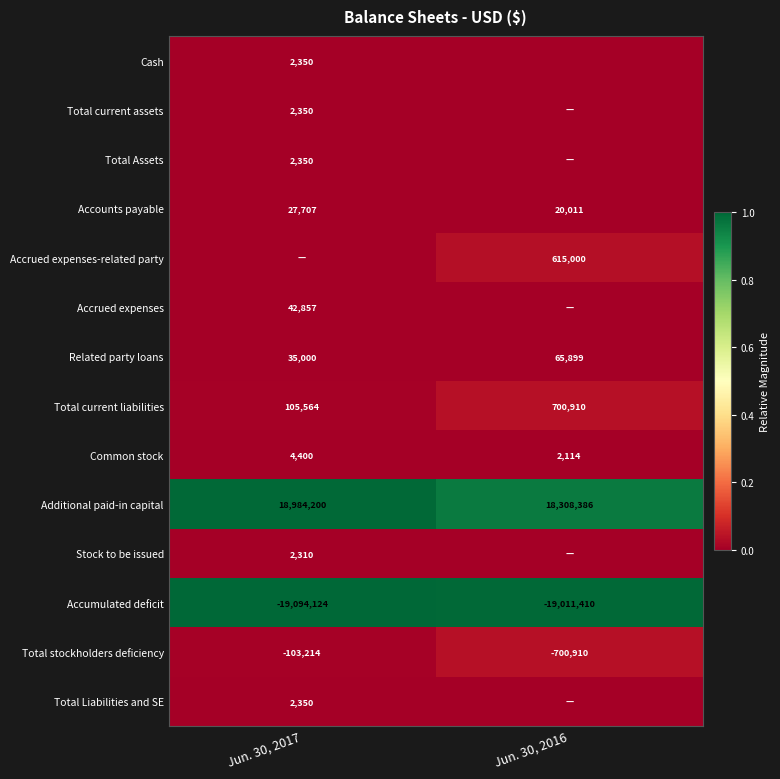

At which category does the chart reach its peak across all series?

Jun. 30, 2017